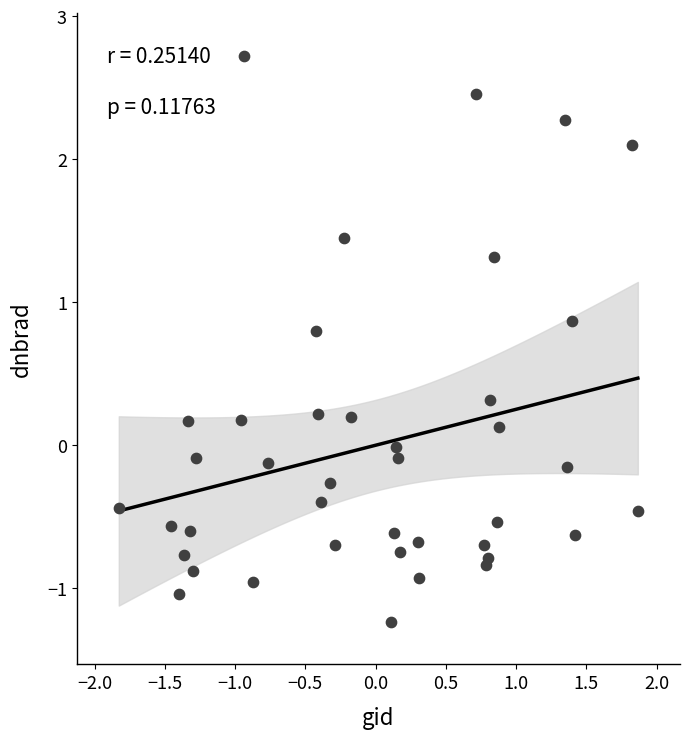

What is the range of X values (max minus min)?

3.7